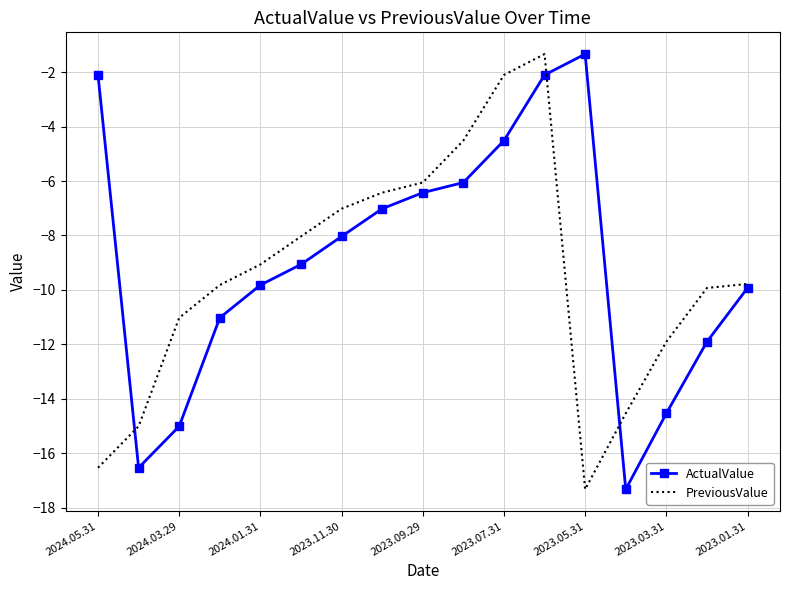

What is the maximum value shown in the chart?

-1.3